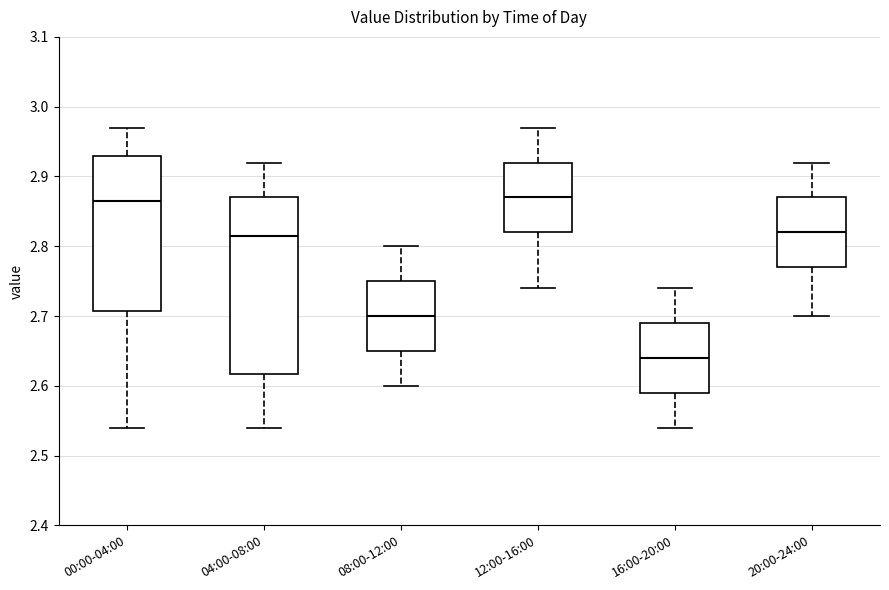

Reading left to right, read every box against the y-axis: the position of its median line, the range the box covers, and the ends of its whiskers. The values are not printed on the chart, so give them approximately, as read against the axis.

00:00-04:00: median 2.87, box 2.71 to 2.93, whiskers 2.54 to 2.97
04:00-08:00: median 2.82, box 2.62 to 2.87, whiskers 2.54 to 2.92
08:00-12:00: median 2.70, box 2.65 to 2.75, whiskers 2.60 to 2.80
12:00-16:00: median 2.87, box 2.82 to 2.92, whiskers 2.74 to 2.97
16:00-20:00: median 2.64, box 2.59 to 2.69, whiskers 2.54 to 2.74
20:00-24:00: median 2.82, box 2.77 to 2.87, whiskers 2.70 to 2.92